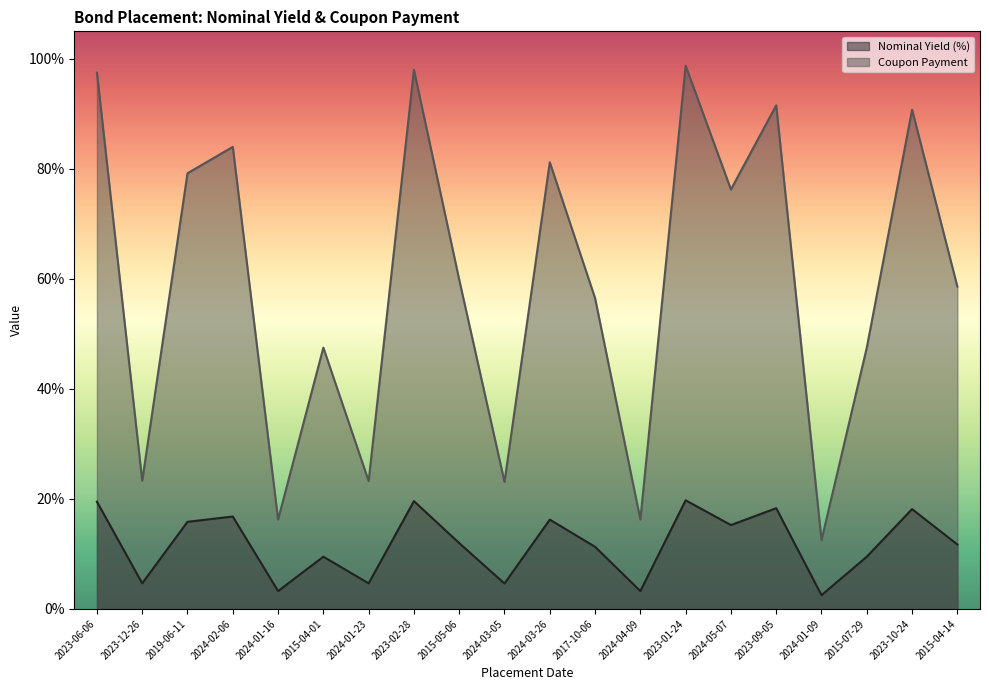

List the series in order of their overall mean, lowest first.

Nominal Yield (%), Coupon Payment